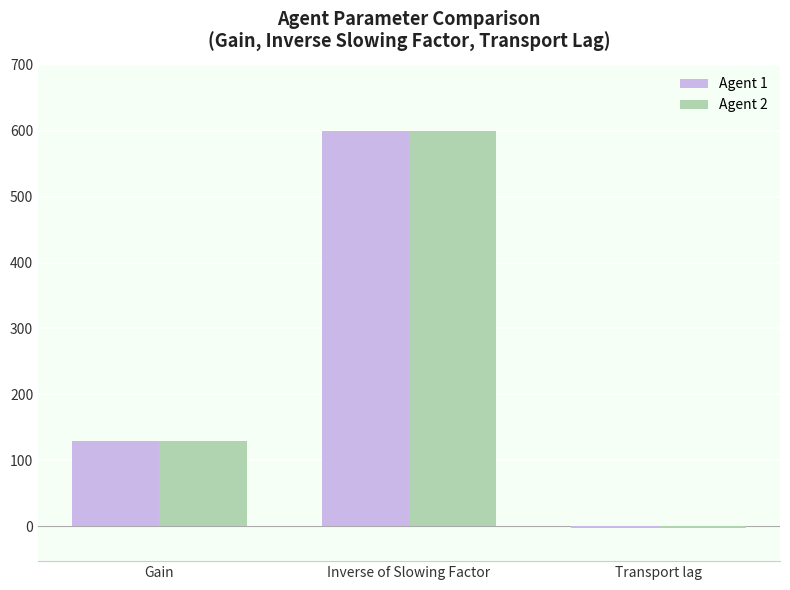

List the labels in order of Agent 2 value, smallest first.

Transport lag, Gain, Inverse of Slowing Factor